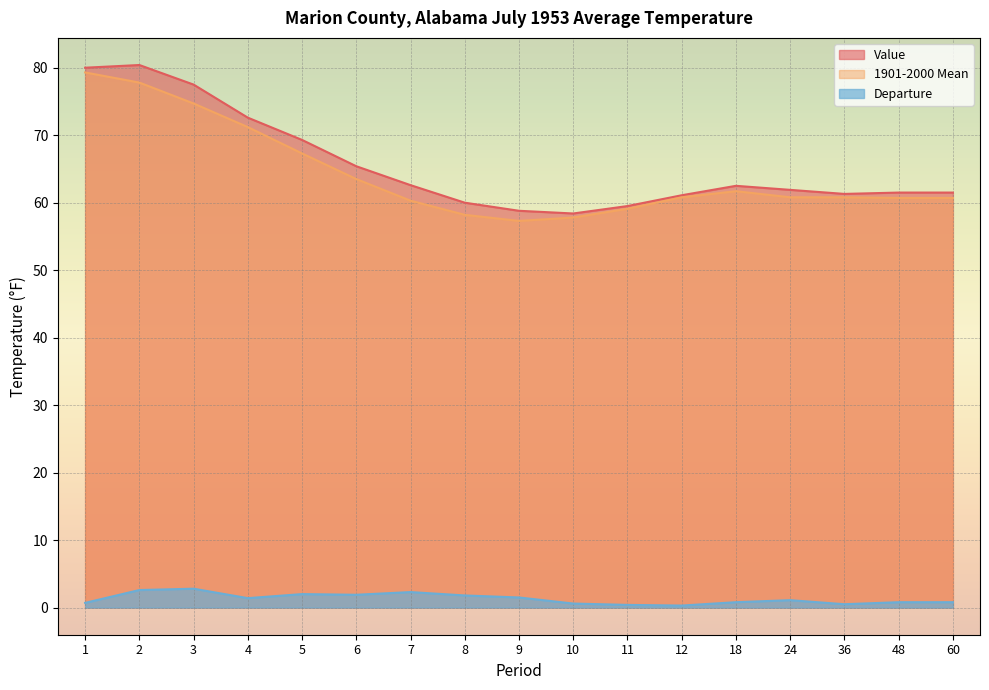

True or false: 1901-2000 Mean and Departure intersect in this chart.

False